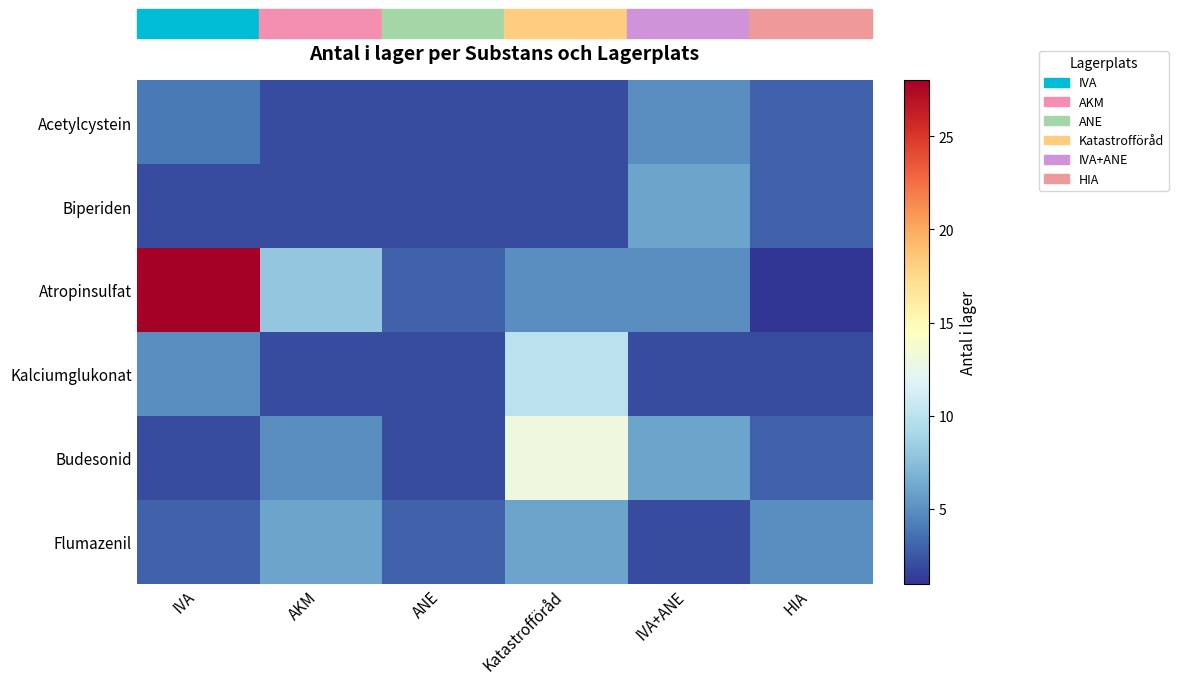

What is the maximum value shown in the chart?

28